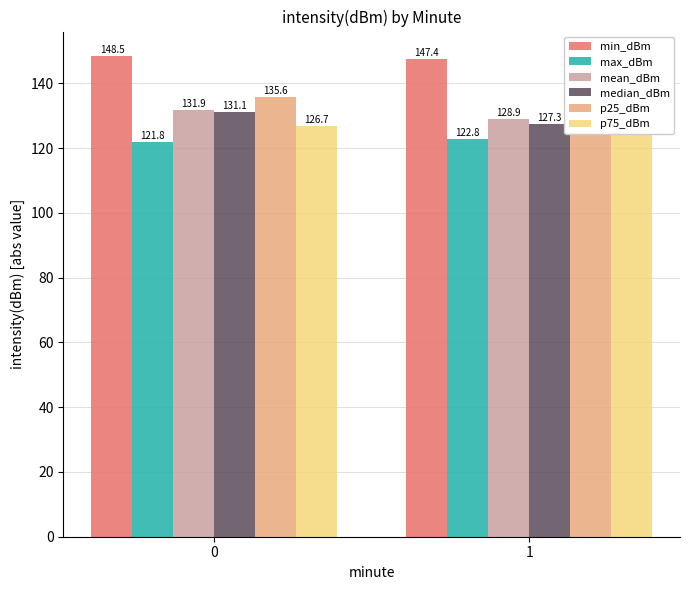

How many data points in max_dBm are above 122?

1